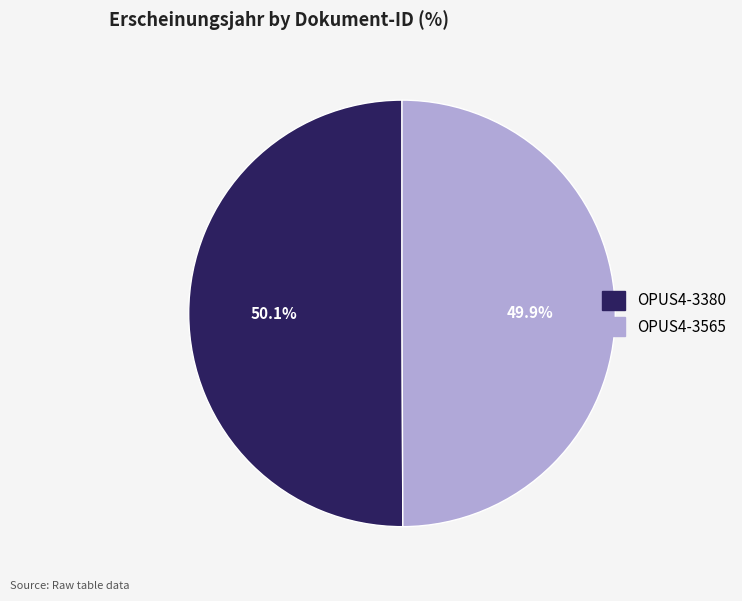

What is the ratio of the value at OPUS4-3380 to the value at OPUS4-3565?

1.0